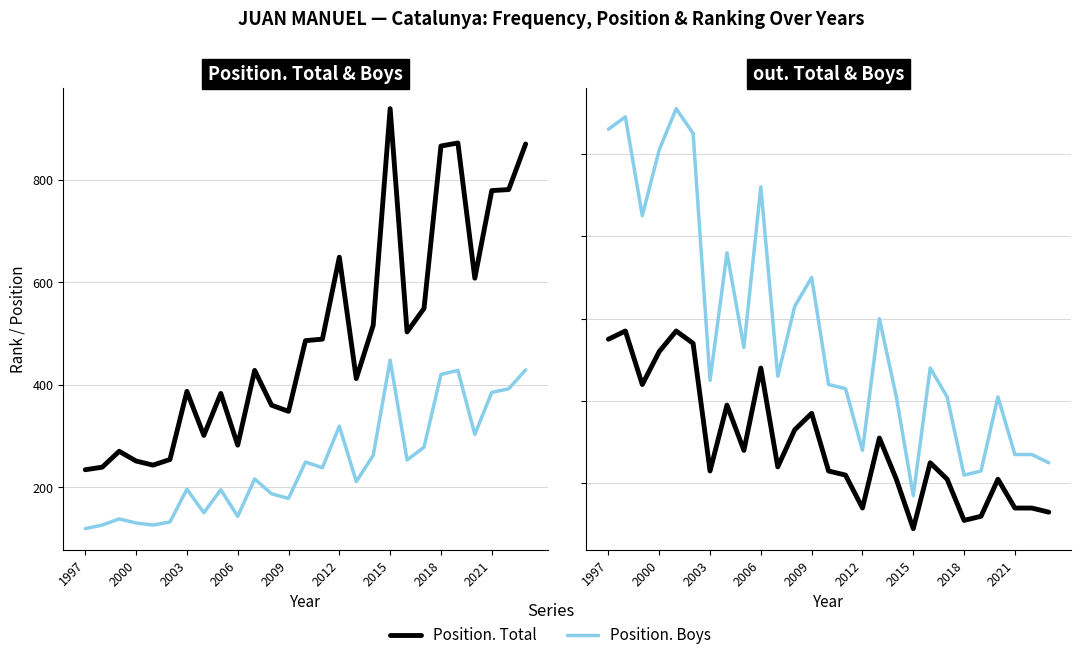

Reading left to right, what are all the values shown in this chart?

Position. Total: 234	239	270	251	243	254	387	301	383	282	428	360	348	486	489	649	412	516	939	503	549	866	872	608	779	781	870
Position. Boys: 119	126	138	130	126	132	196	150	195	143	216	187	178	249	238	319	211	262	448	253	278	420	428	303	385	392	429
out. Total: 55	57	44	52	57	54	23	39	28	48	24	33	37	23	22	14	31	21	9	25	21	11	12	21	14	14	13
out. Boys: 106	109	85	101	111	105	45	76	53	92	46	63	70	44	43	28	60	41	17	48	41	22	23	41	27	27	25